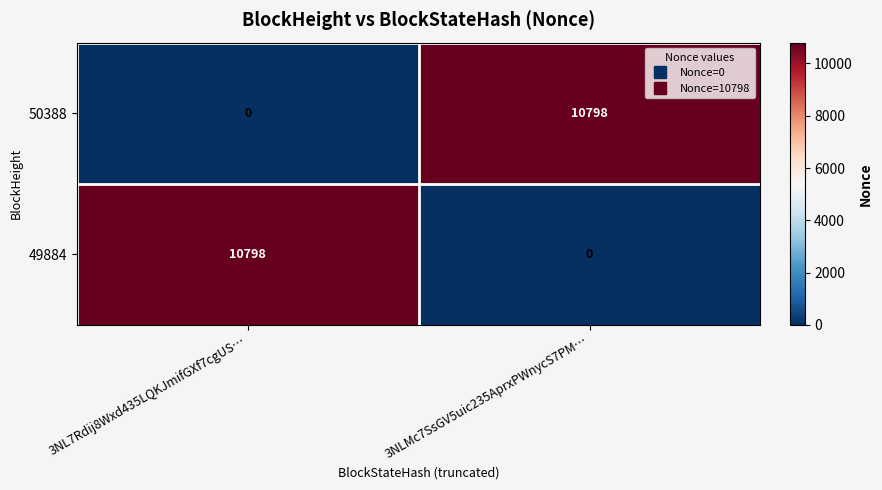

What is the highest value of the 50388 series?

10798